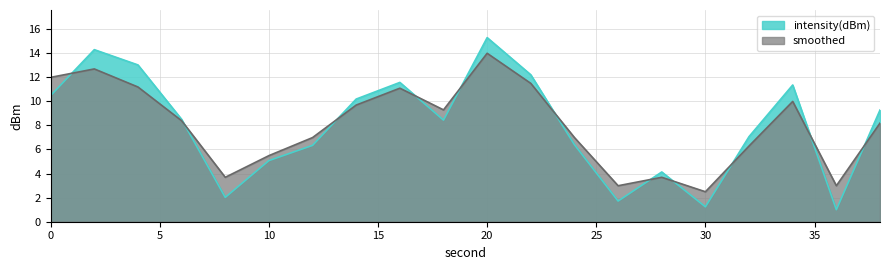

Does the chart have visible grid lines?

Yes